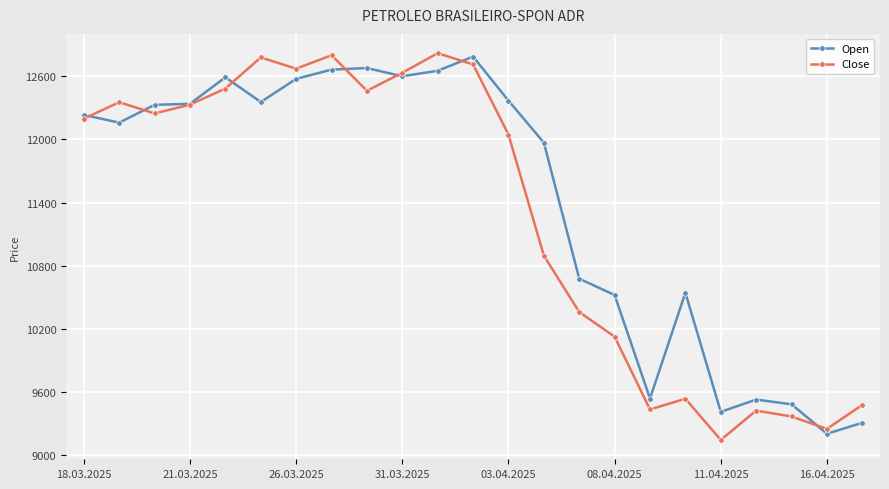

How many interior local valleys does the Close series have?

6